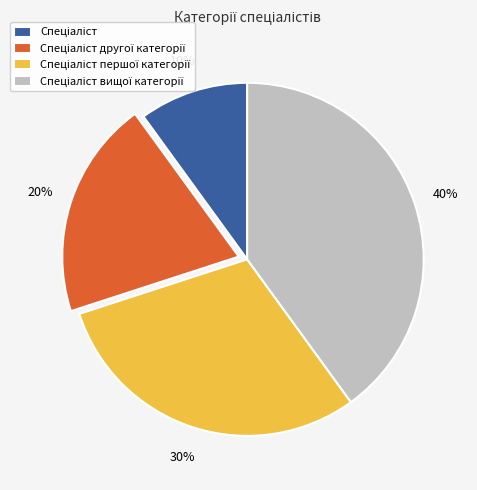

How many slices are in this pie chart?

4